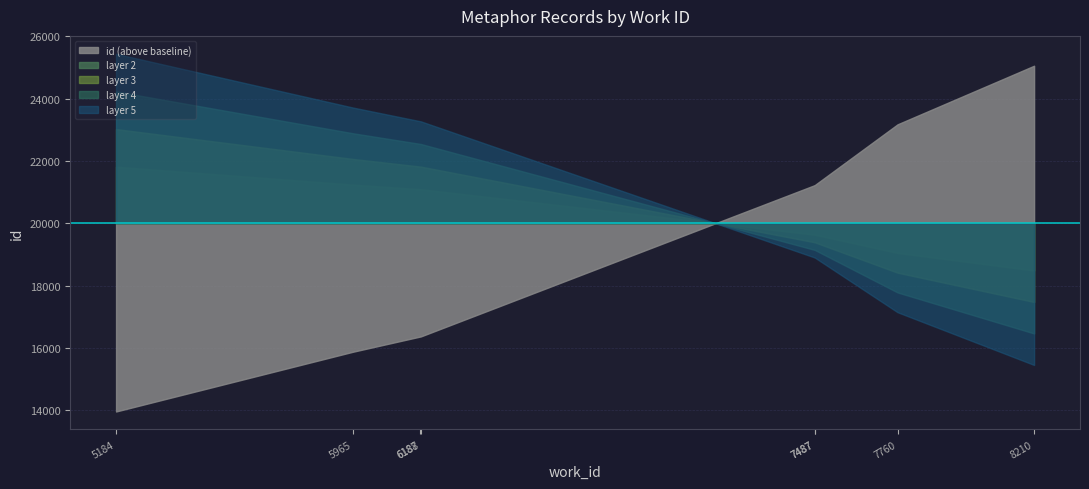

True or false: the data shows 15877 at 5965.

True